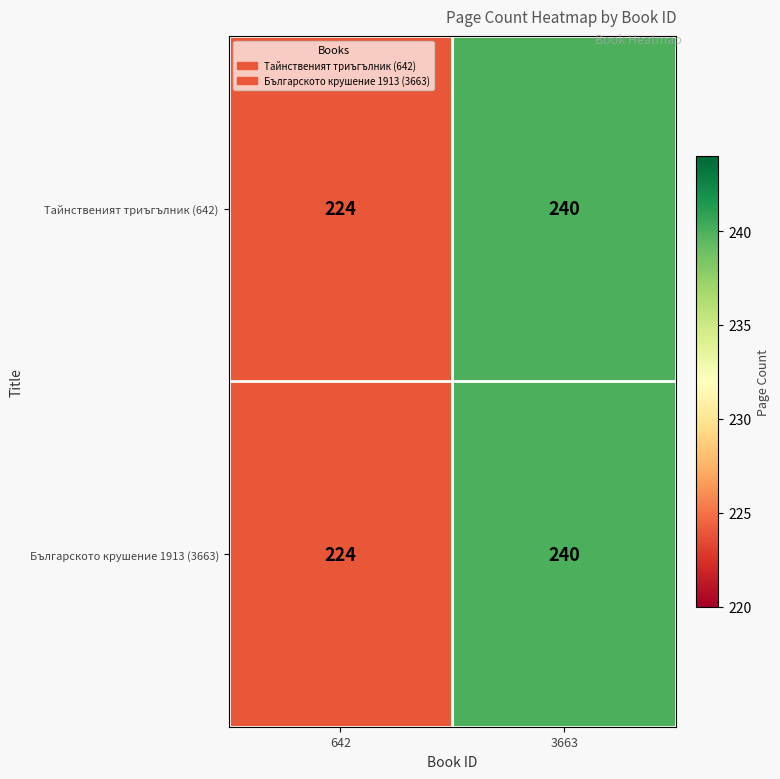

Reading left to right, list all the values displayed in this chart.

Тайнственият триъгълник (642): 224	240
Българското крушение 1913 (3663): 224	240